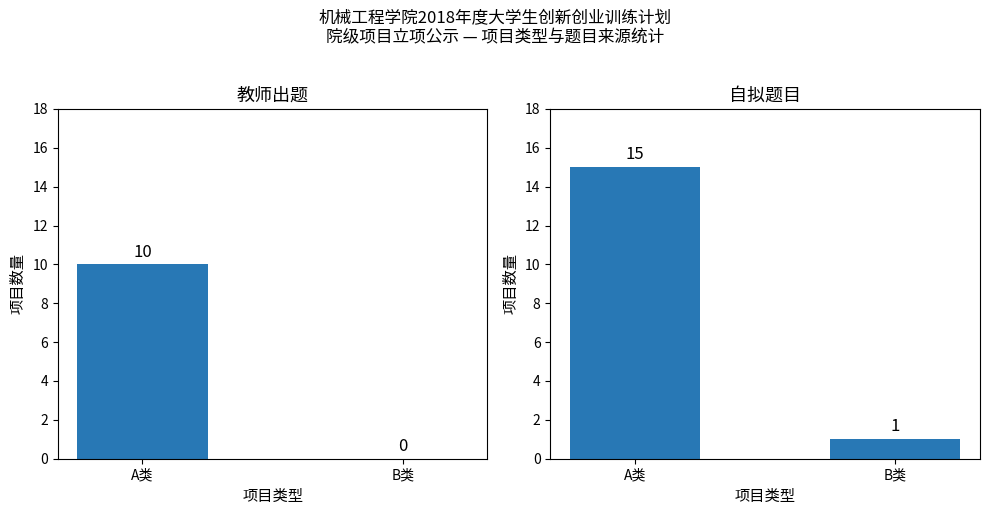

What position from the left is B类?

2